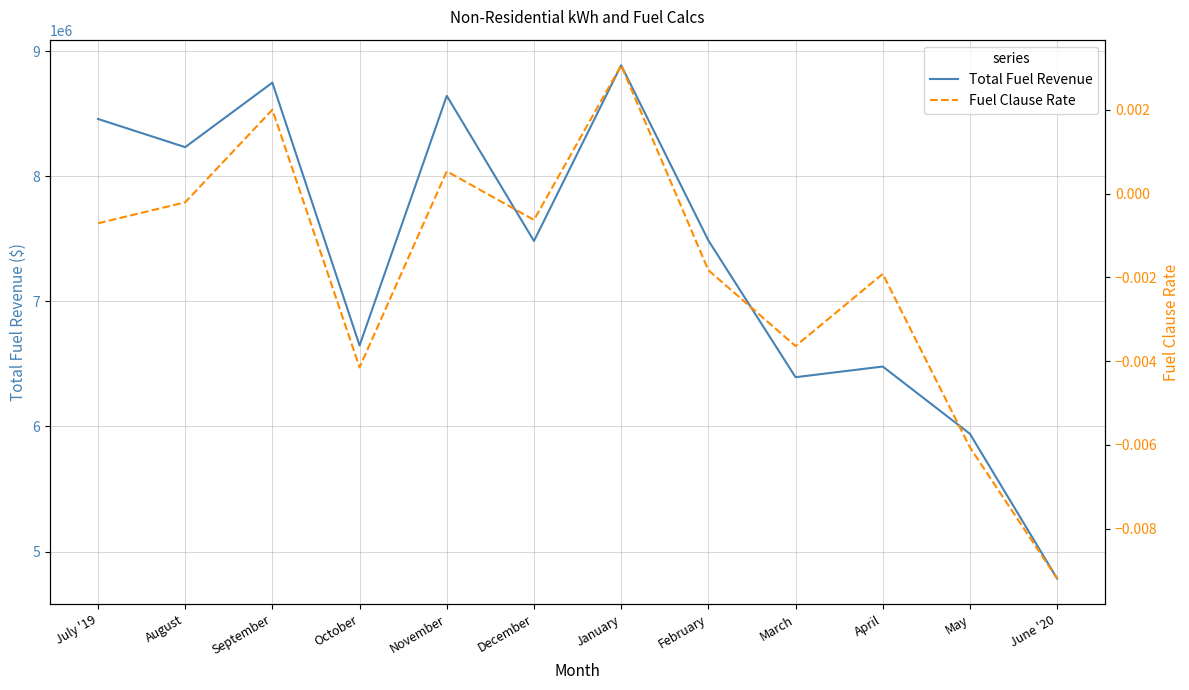

True or false: Total Fuel Revenue has more than 1 points higher than both neighbors.

True